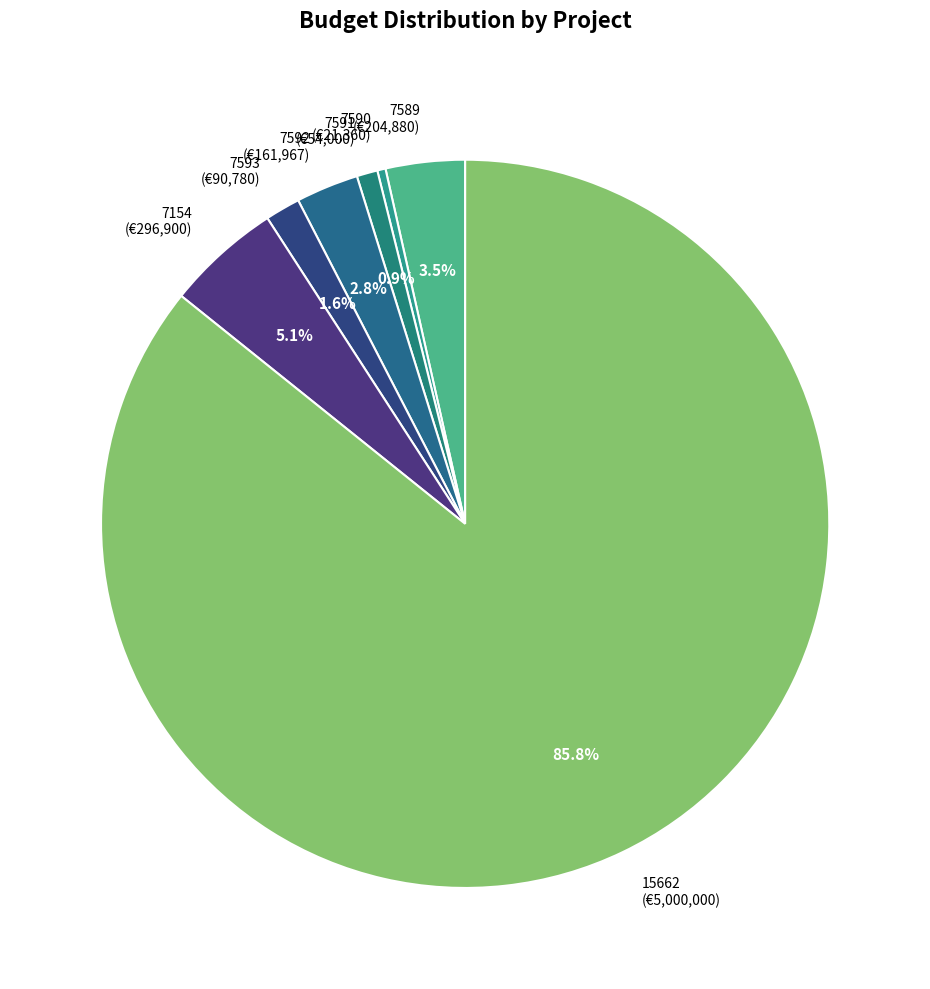

Is the sum of 7590 (€21,360) and 7589 (€204,880) greater than half?

No